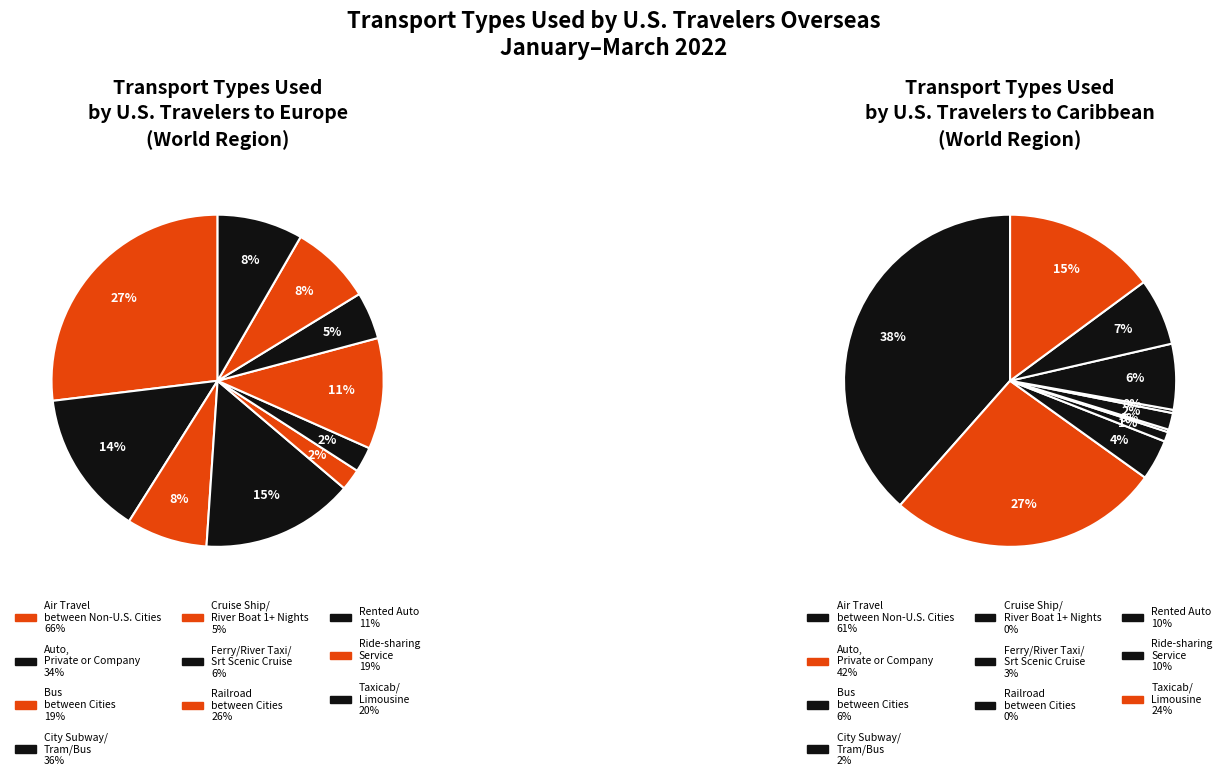

Which category has the smallest portion of the pie?

Cruise Ship/River Boat 1+ Nights